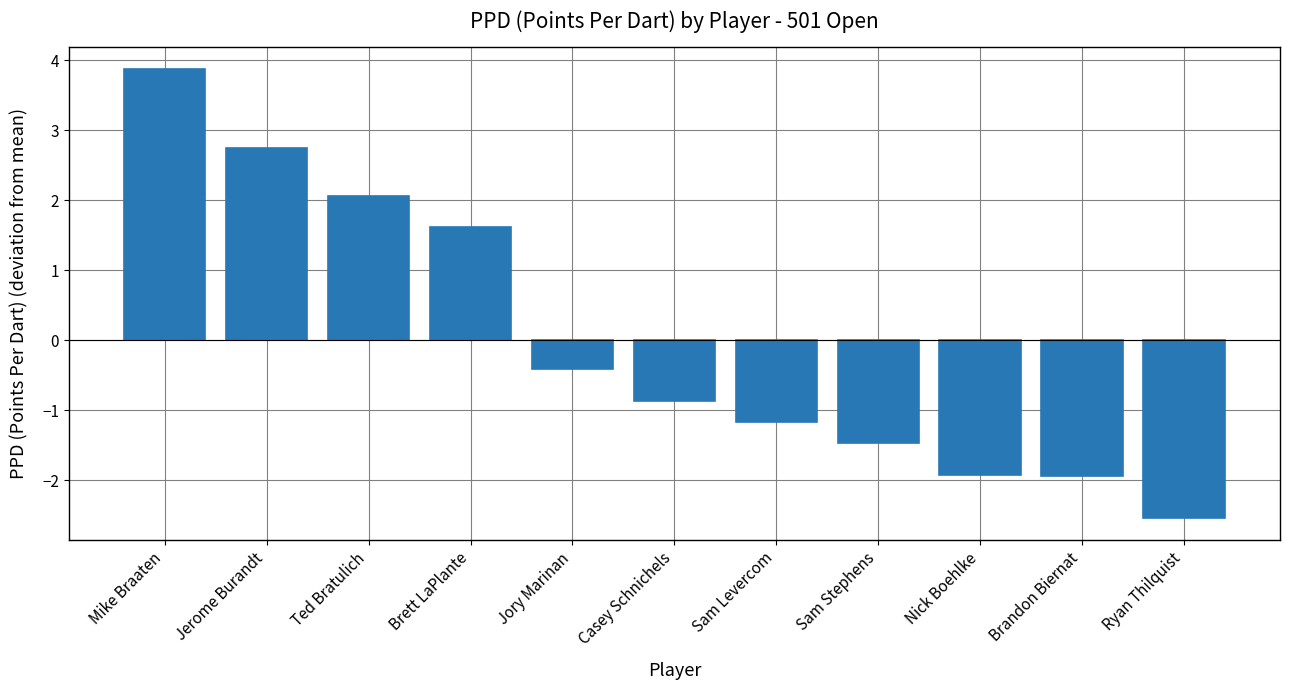

At which category does the chart reach its peak across all series?

Mike Braaten